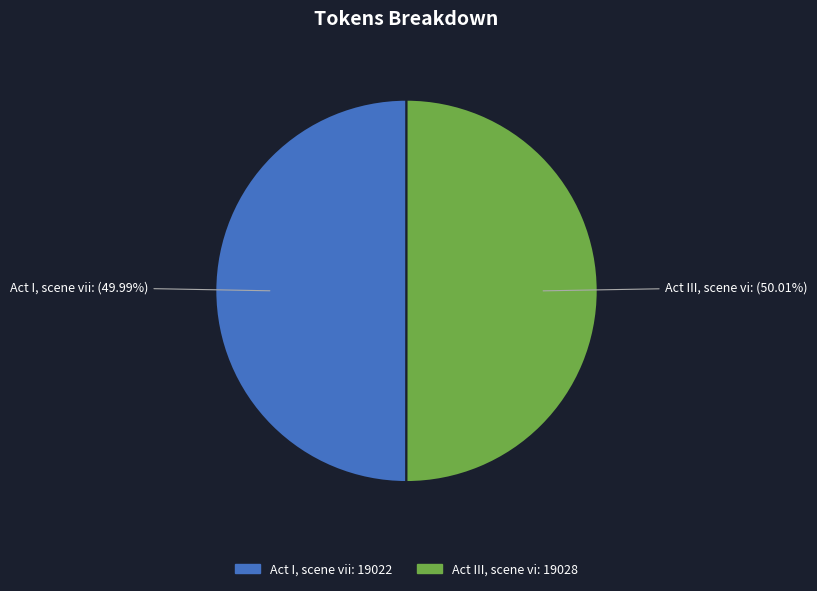

True or false: Act I, scene vii accounts for 38% of the total.

False